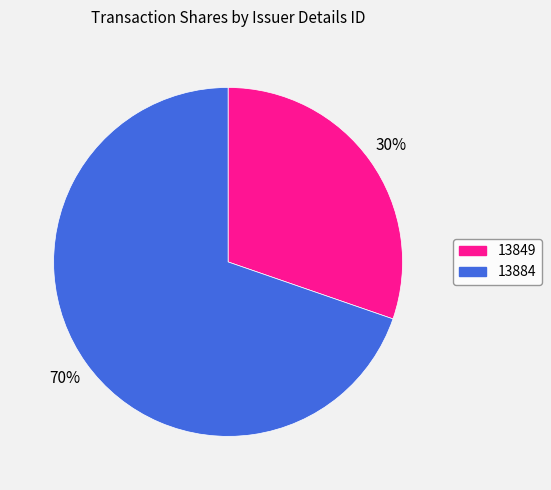

Is it true that 13849 is 23% of the pie?

False